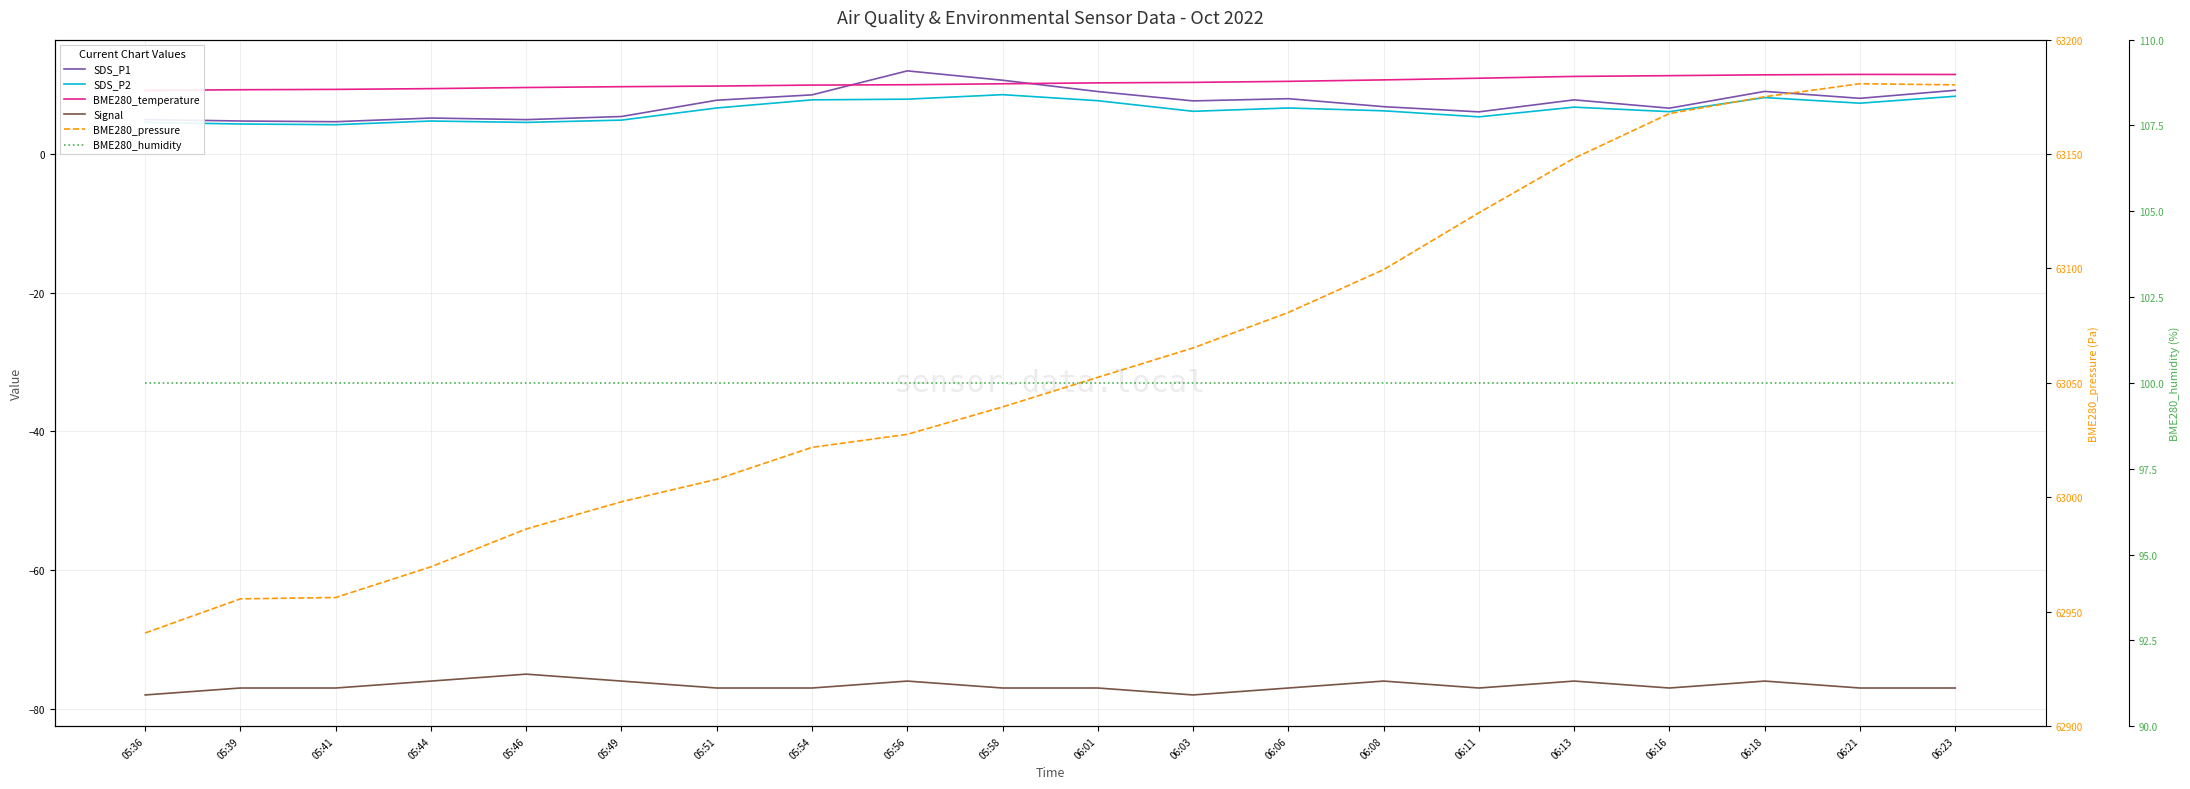

Does the chart have visible grid lines?

Yes